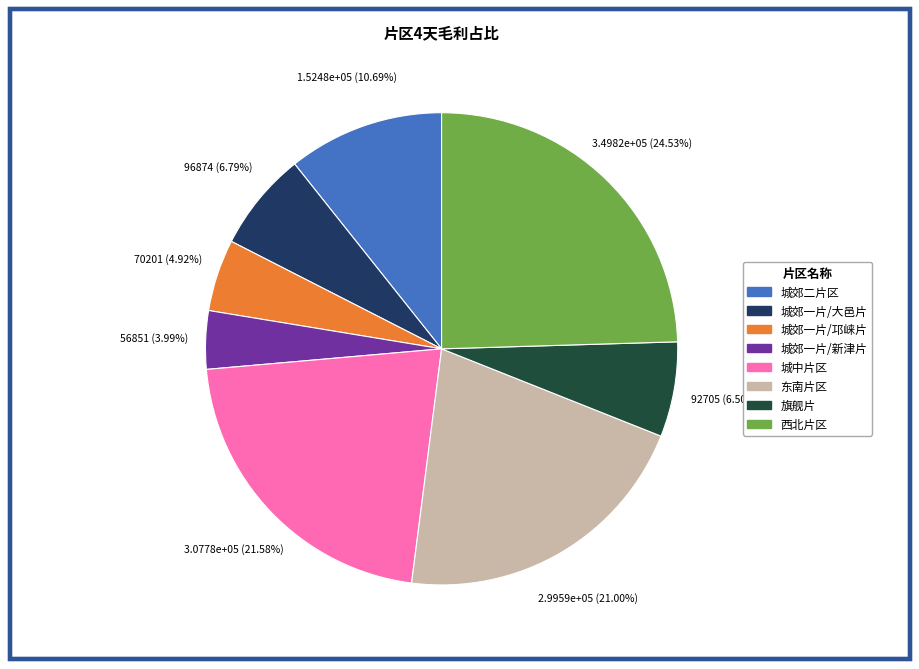

Which slice is the largest?

西北片区